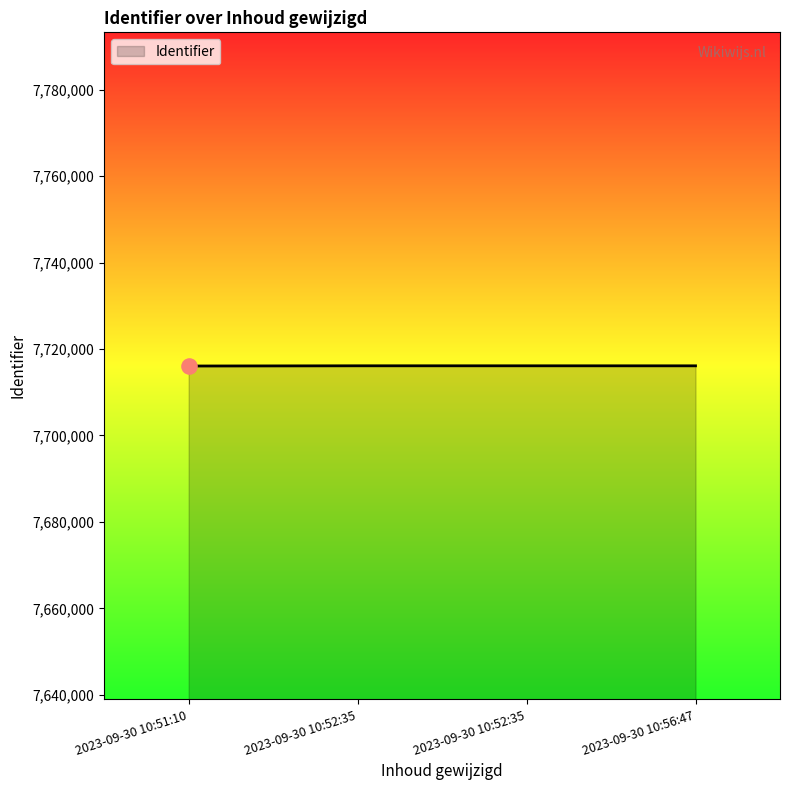

Approximately how many times larger is the value at 2023-09-30 10:51:10 compared to 2023-09-30 10:52:35?

1.0